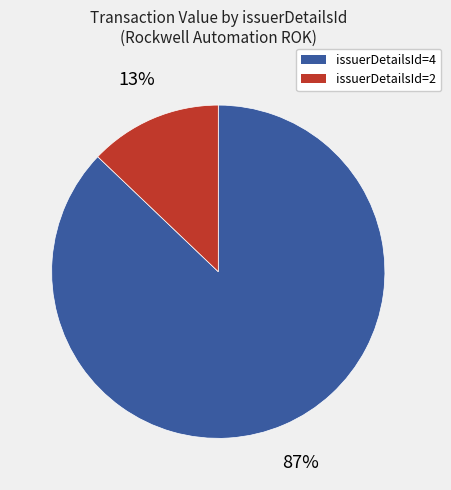

To the nearest percent, what is the average slice percentage?

50%